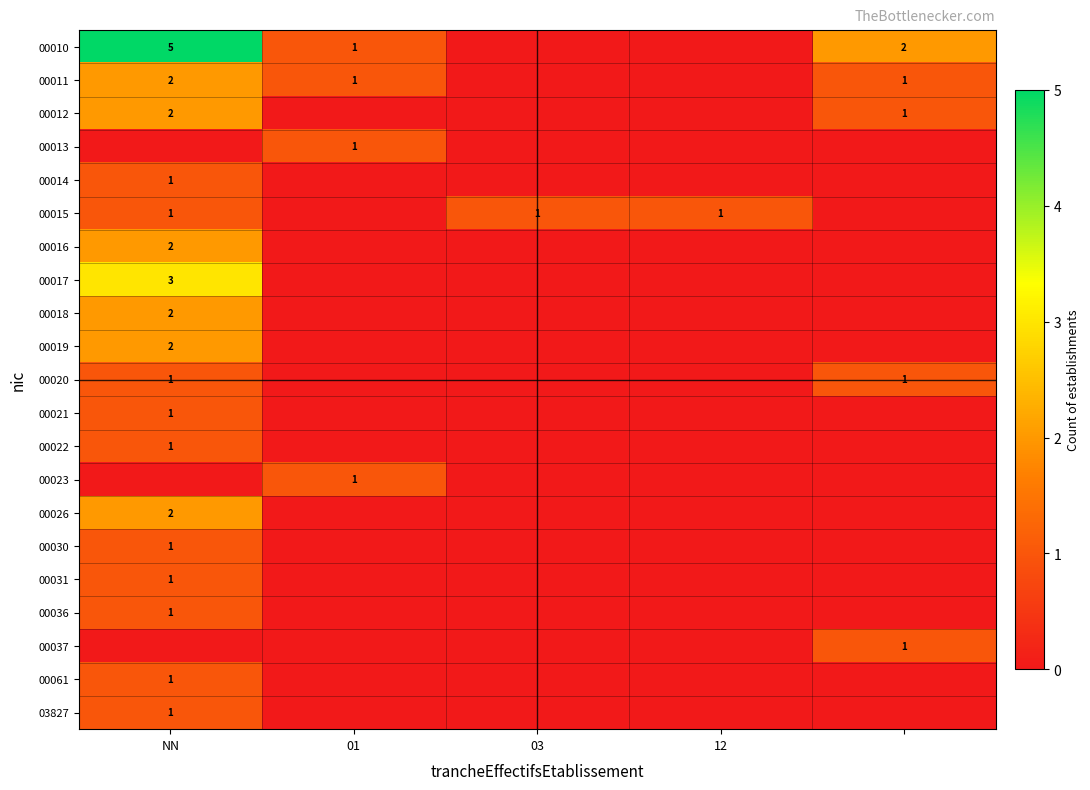

Is it true that 00016 equals 2 at NN?

True